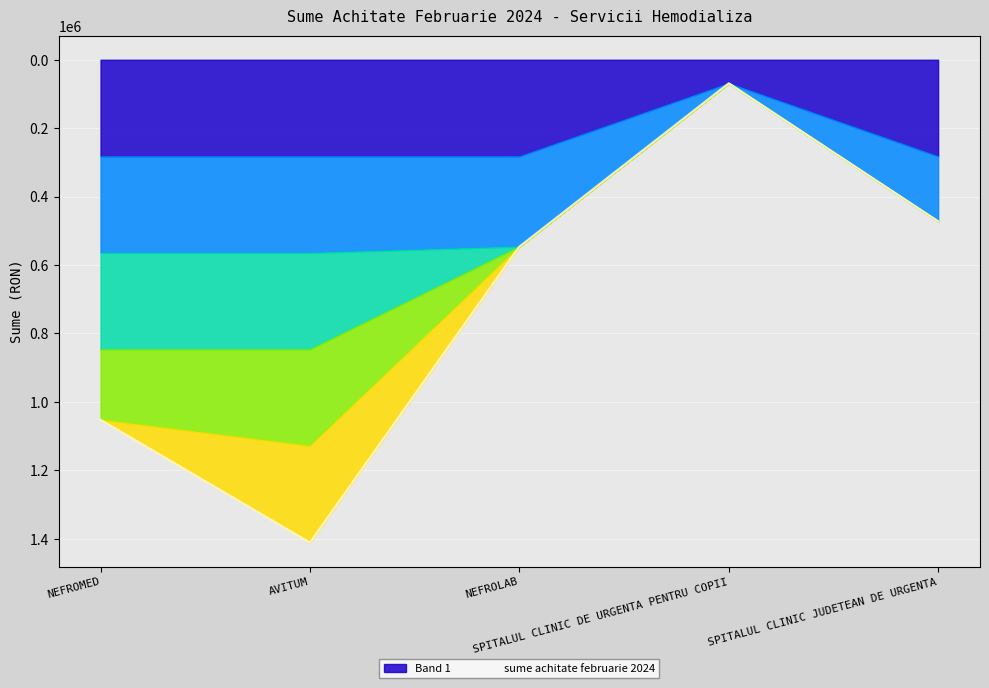

Reading left to right, list all the values displayed in this chart.

1052293.7	1411169.0	545900.0	68400.0	471839.3